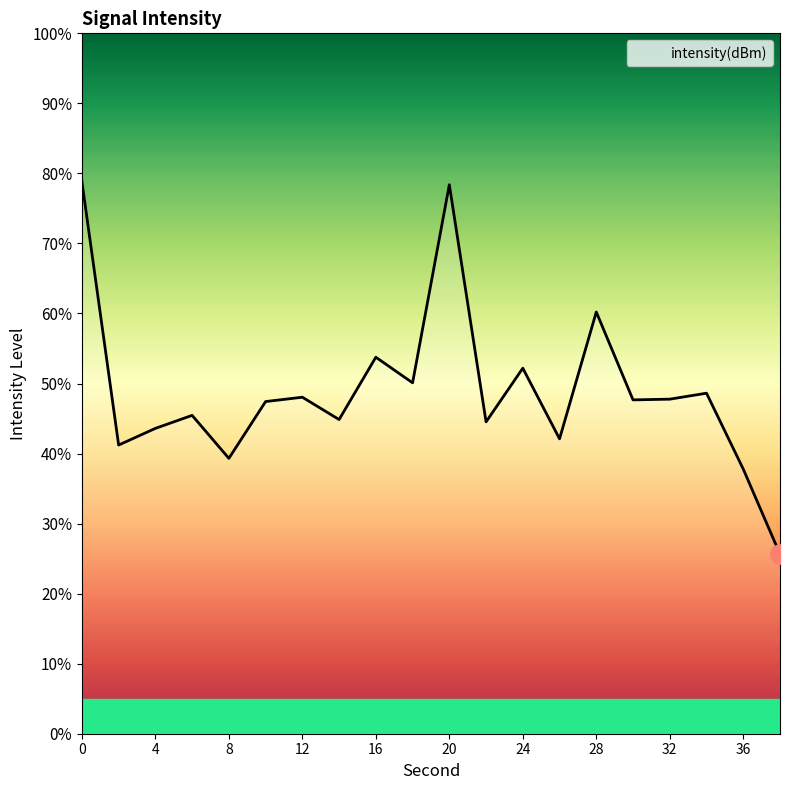

What is the difference between the maximum and minimum values?

53.2